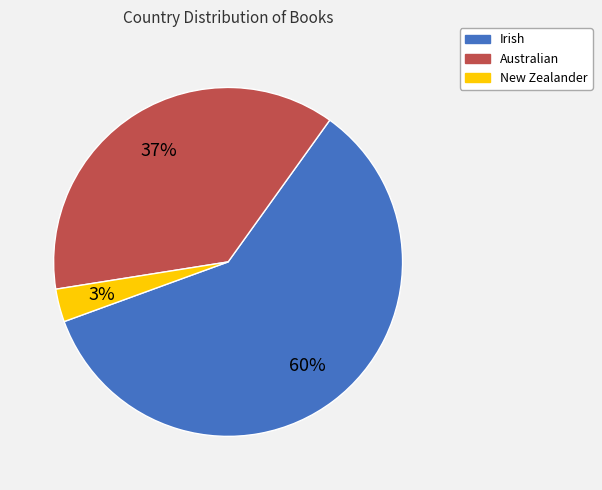

Combined, do New Zealander and Irish account for over 50%?

Yes